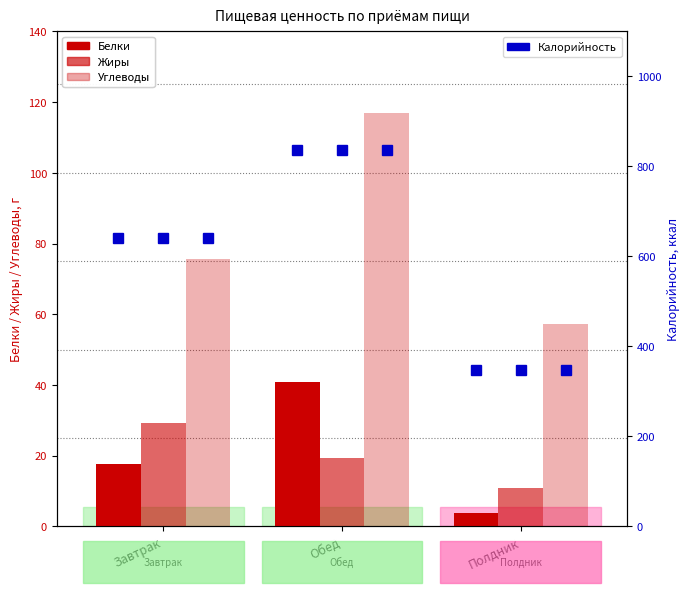

What is the total value across all series at Полдник?

419.0